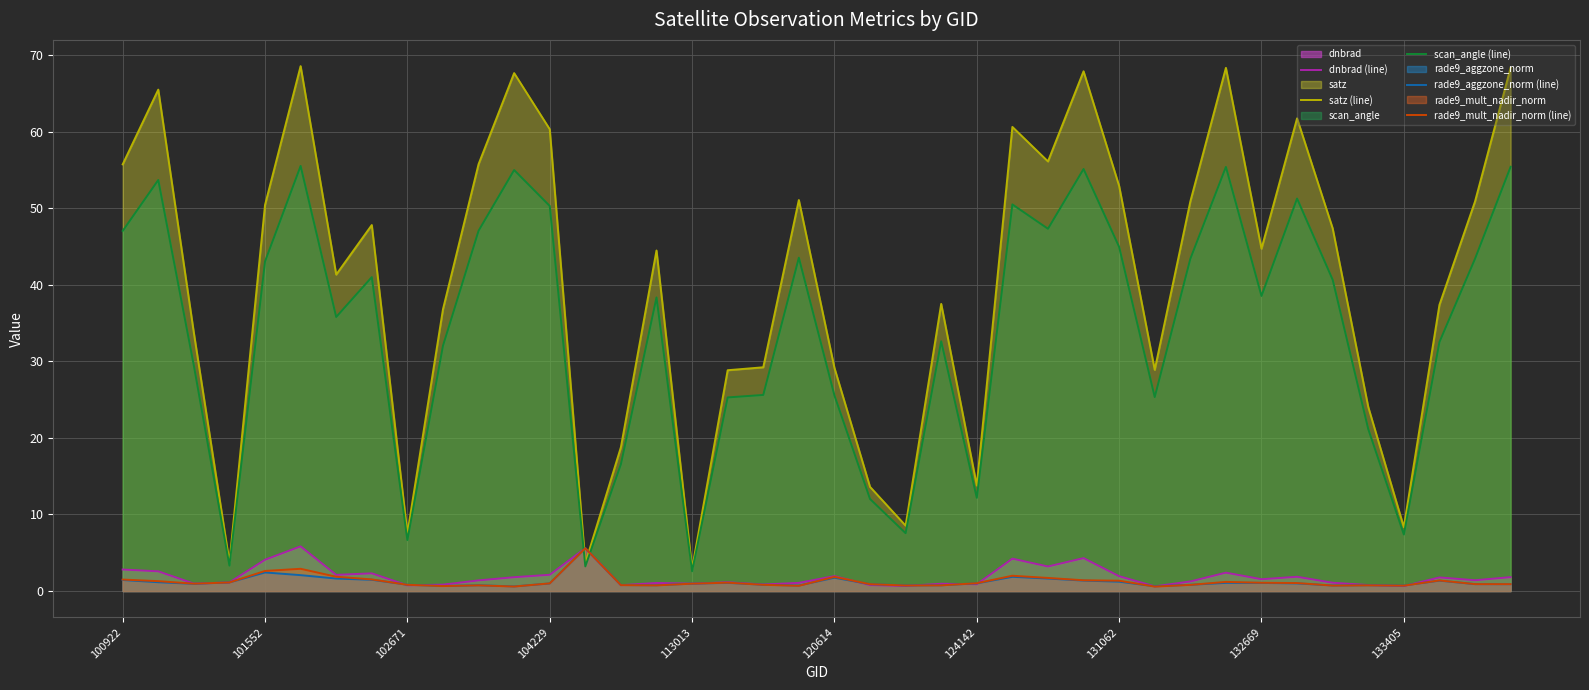

Which series has the largest total across all categories?

satz (line)